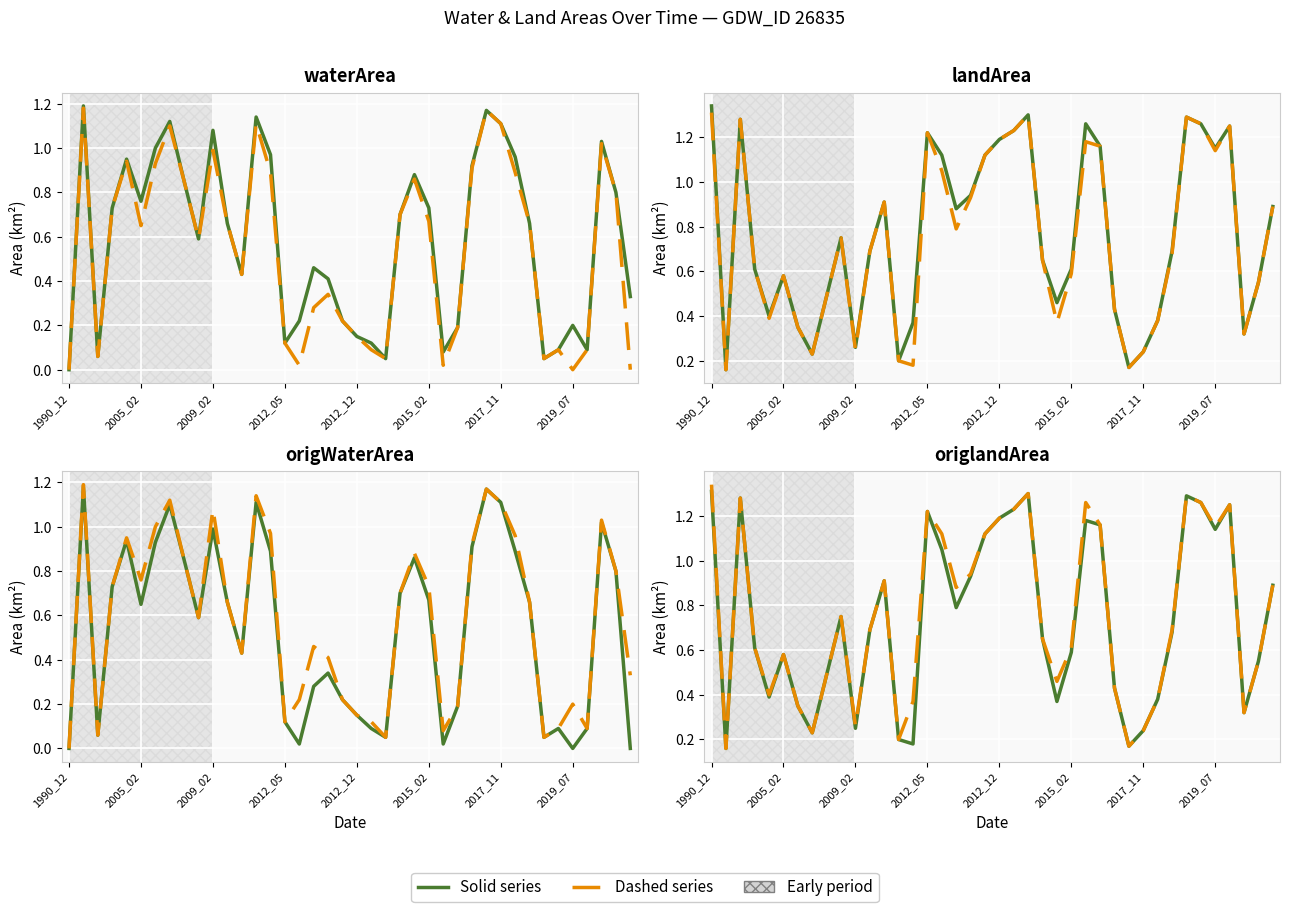

What is the greatest value displayed?

1.3